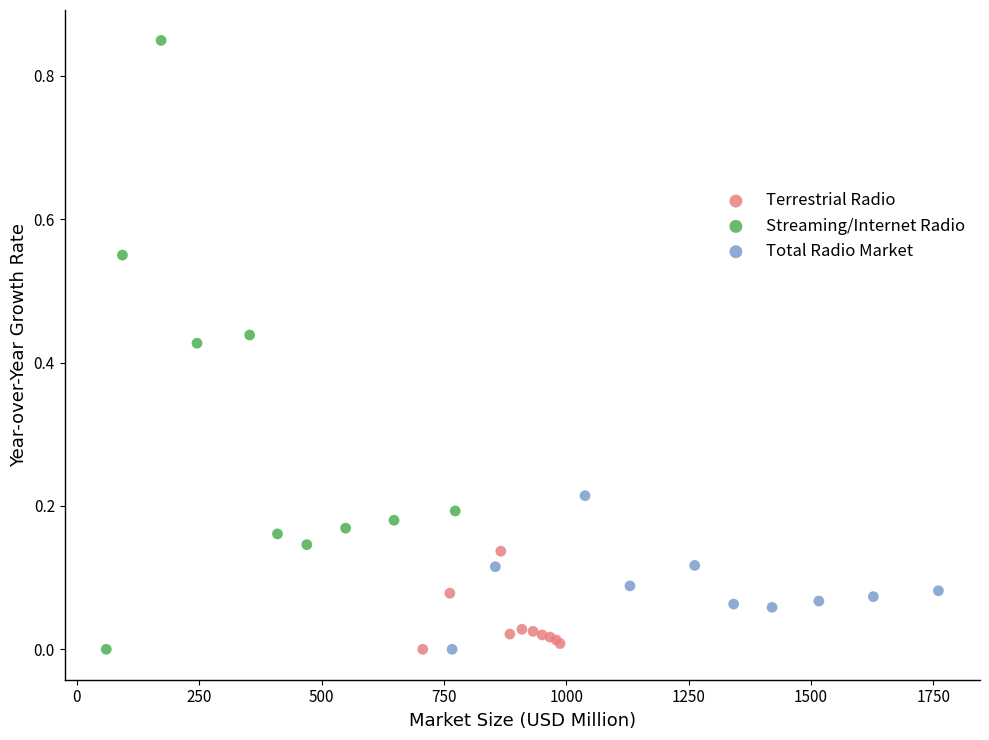

Which series contains the highest Y value?

Streaming/Internet Radio